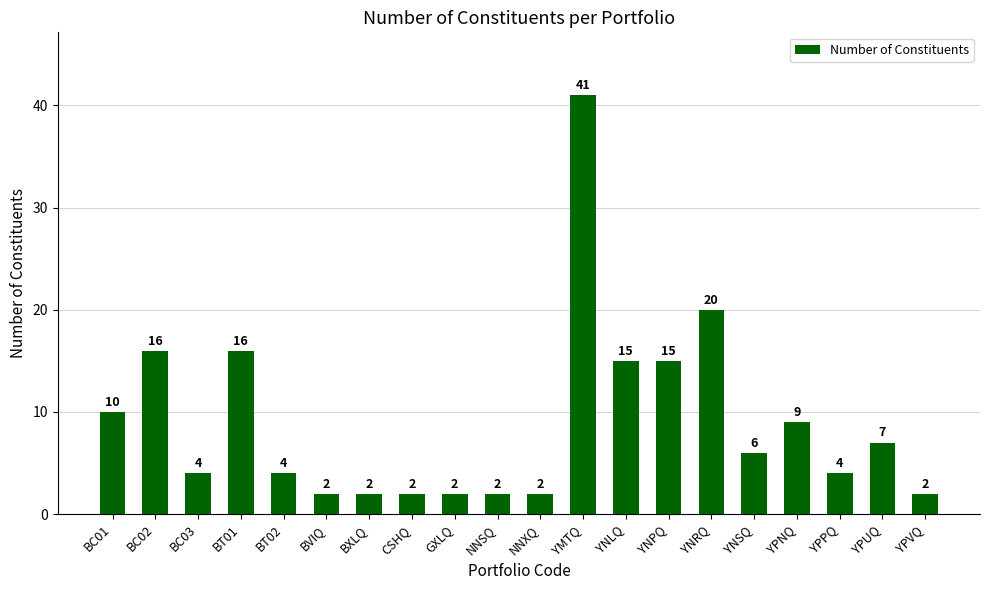

Is it true that the value at YNRQ is 10?

False